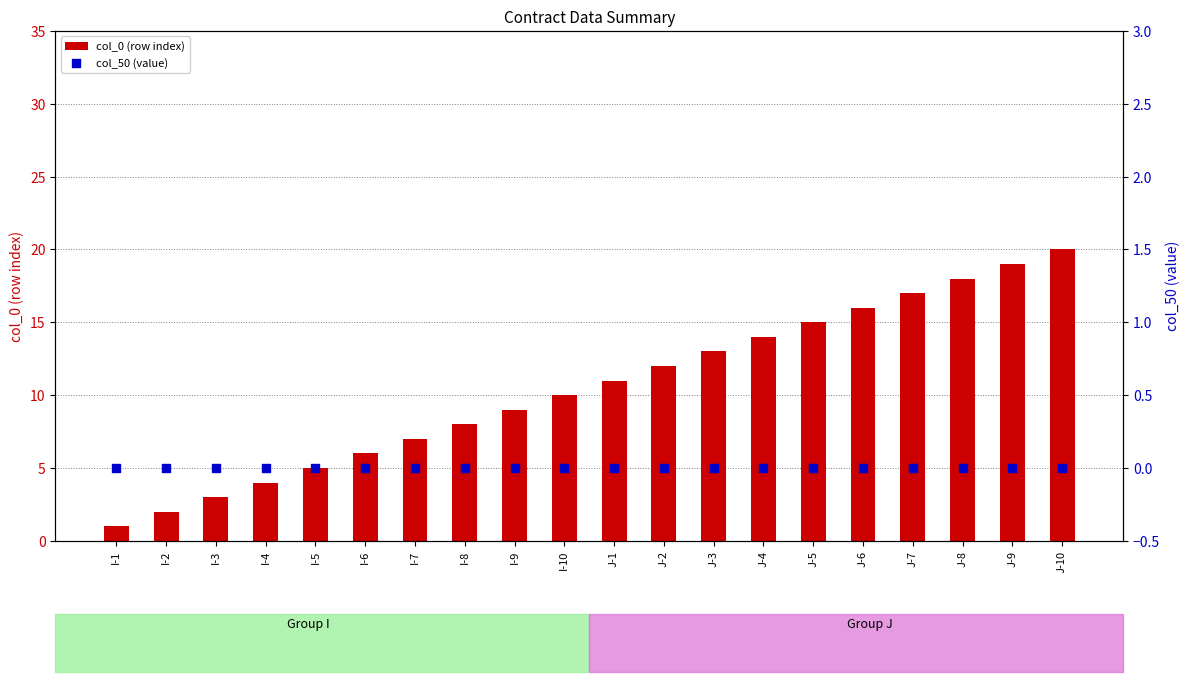

Which series has the largest total across all categories?

col_0 (row index)